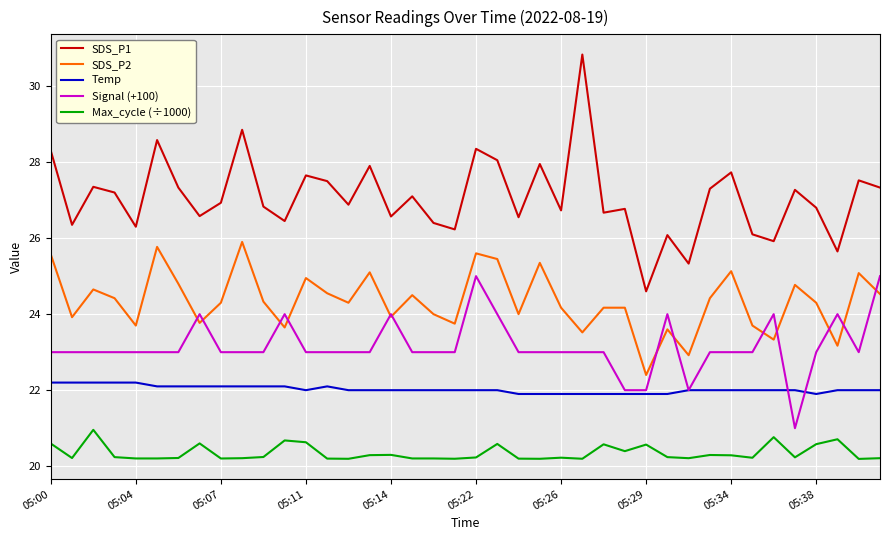

How many lines are shown in the chart?

5